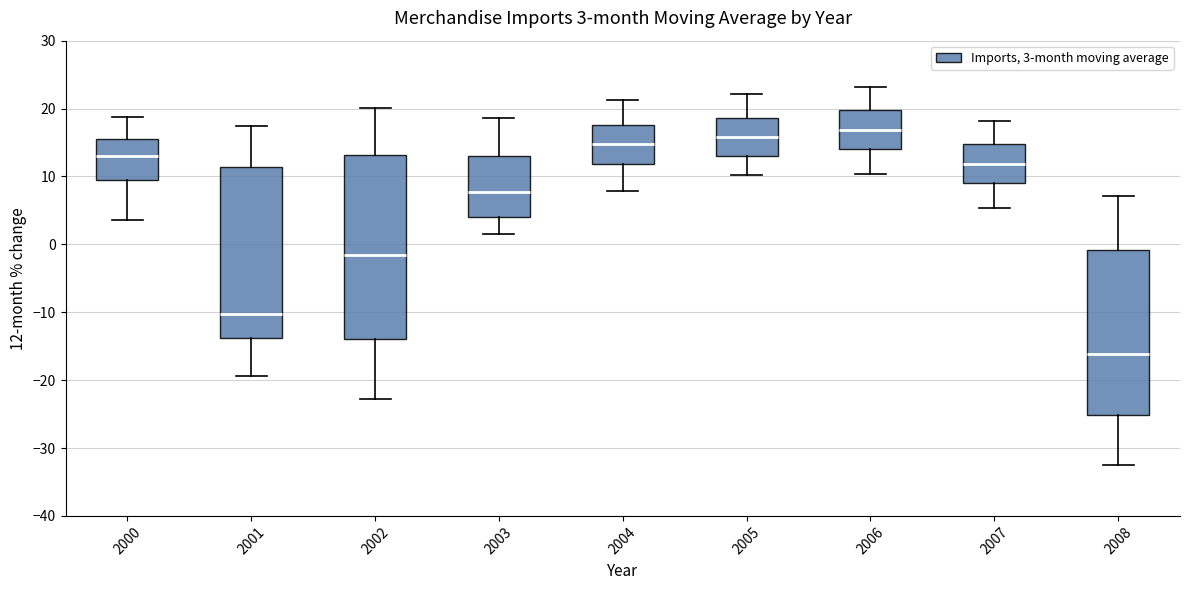

Which box's median line is the lowest?

2008